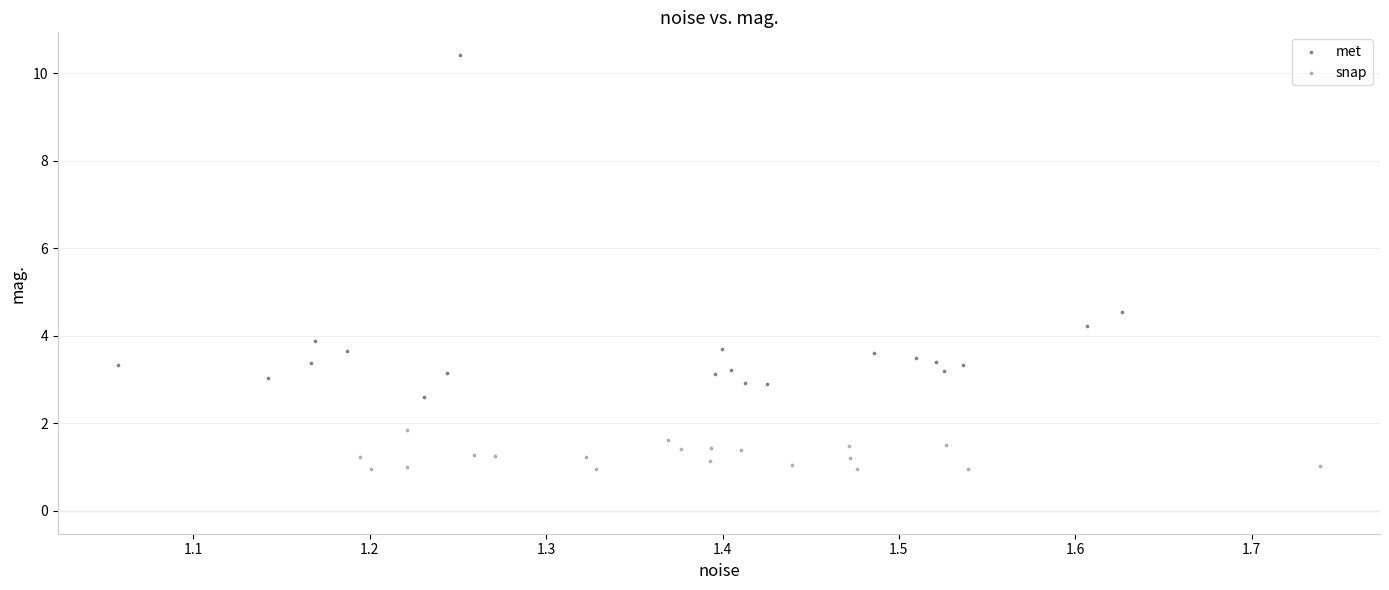

Which series reaches the minimum Y coordinate?

snap